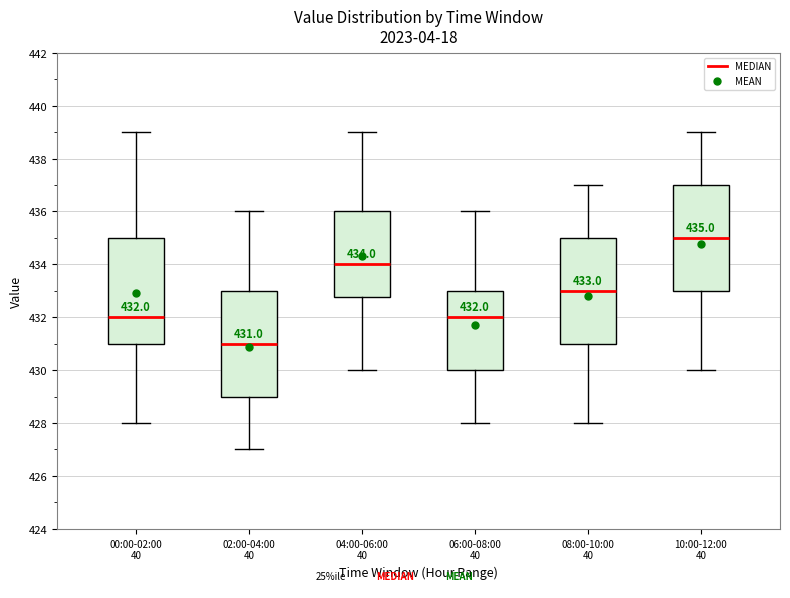

Which box has the highest median line?

10:00-12:00 40